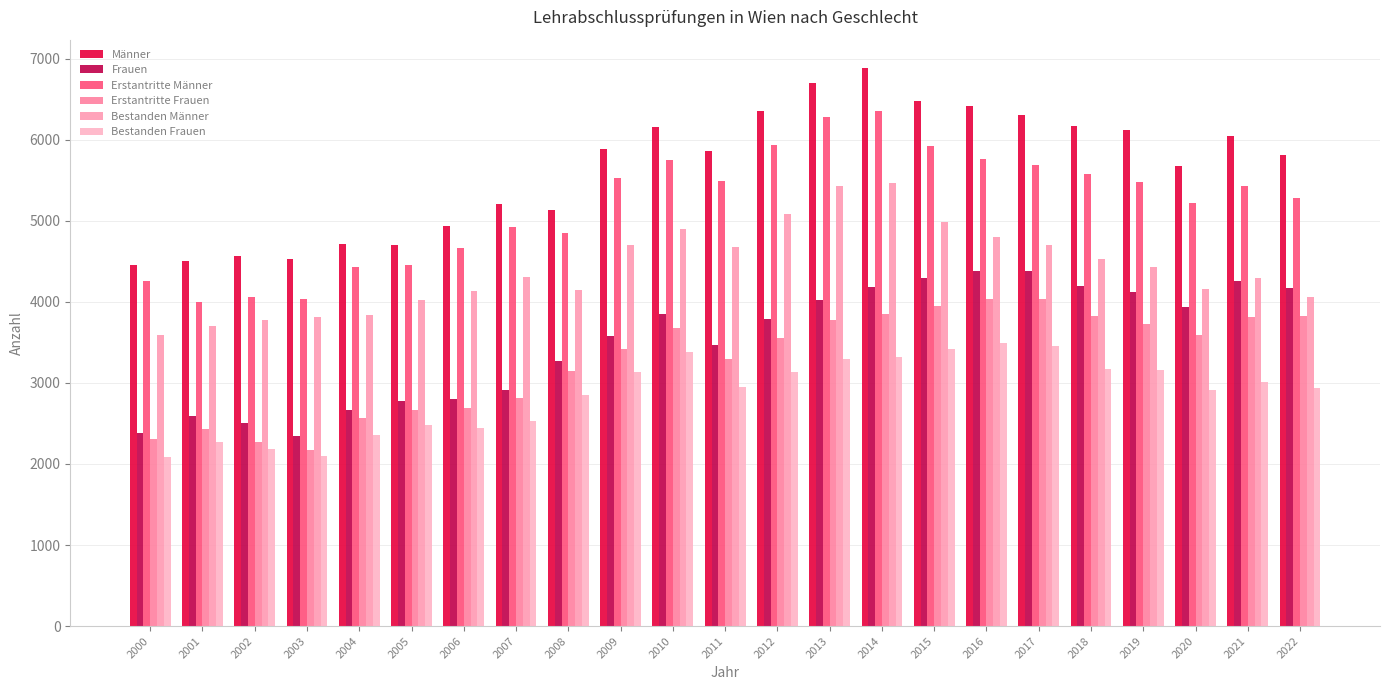

How many bars are there in total?

138